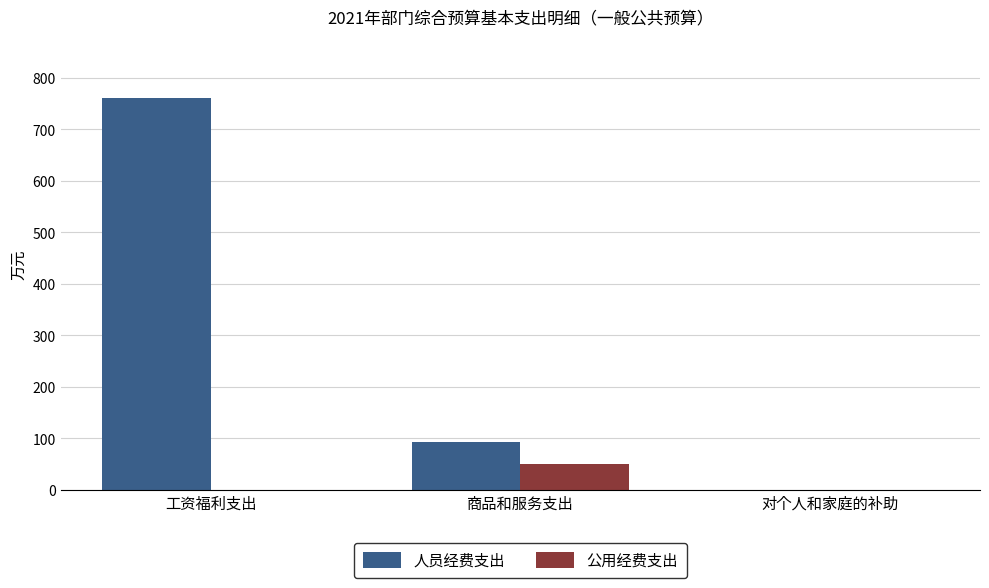

What are all the series names shown in the legend?

人员经费支出, 公用经费支出